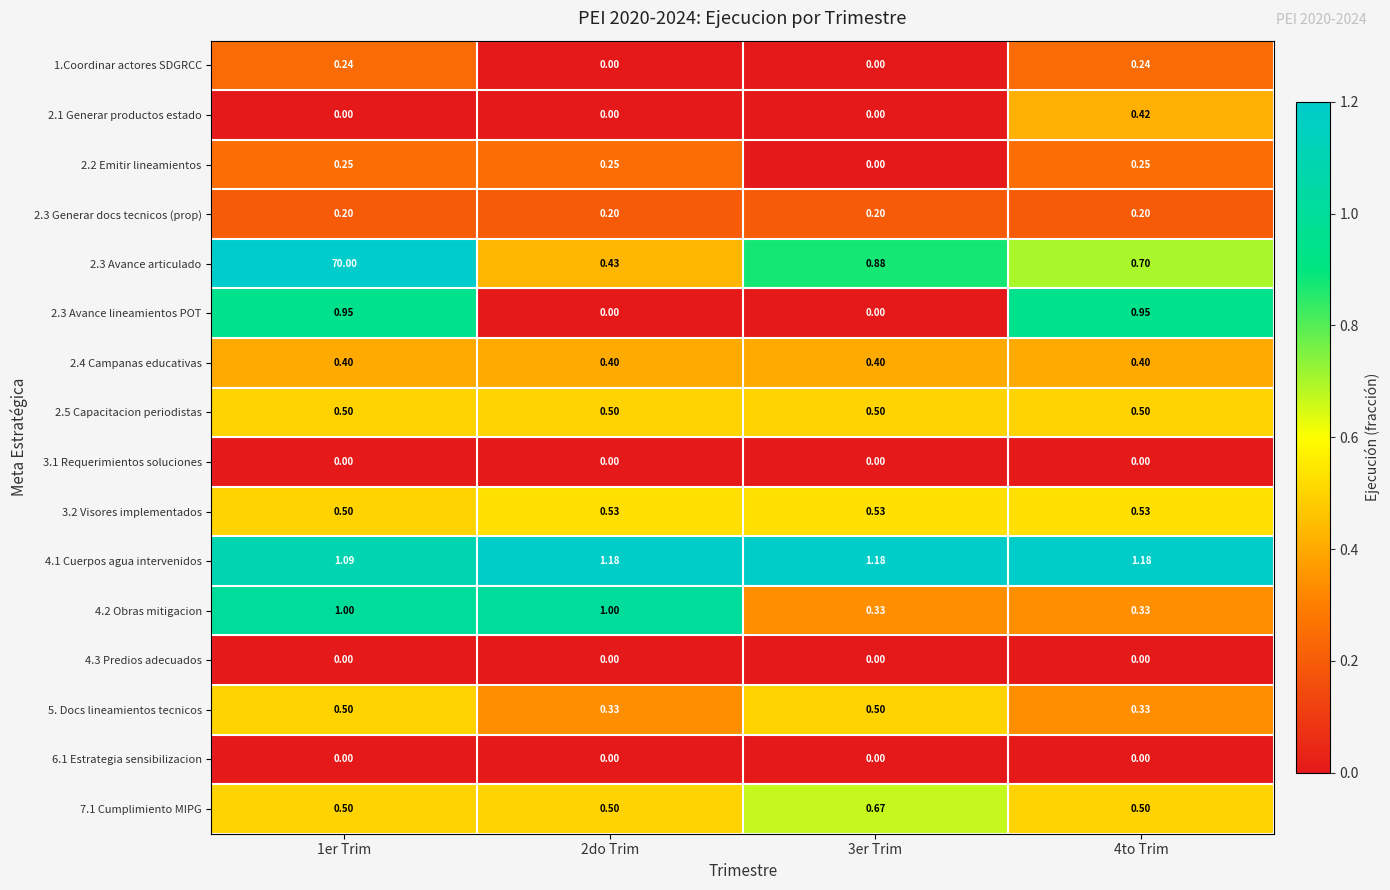

Is the value of 3.1 Requerimientos soluciones at 2do Trim greater than the value of 2.2 Emitir lineamientos at 2do Trim?

No